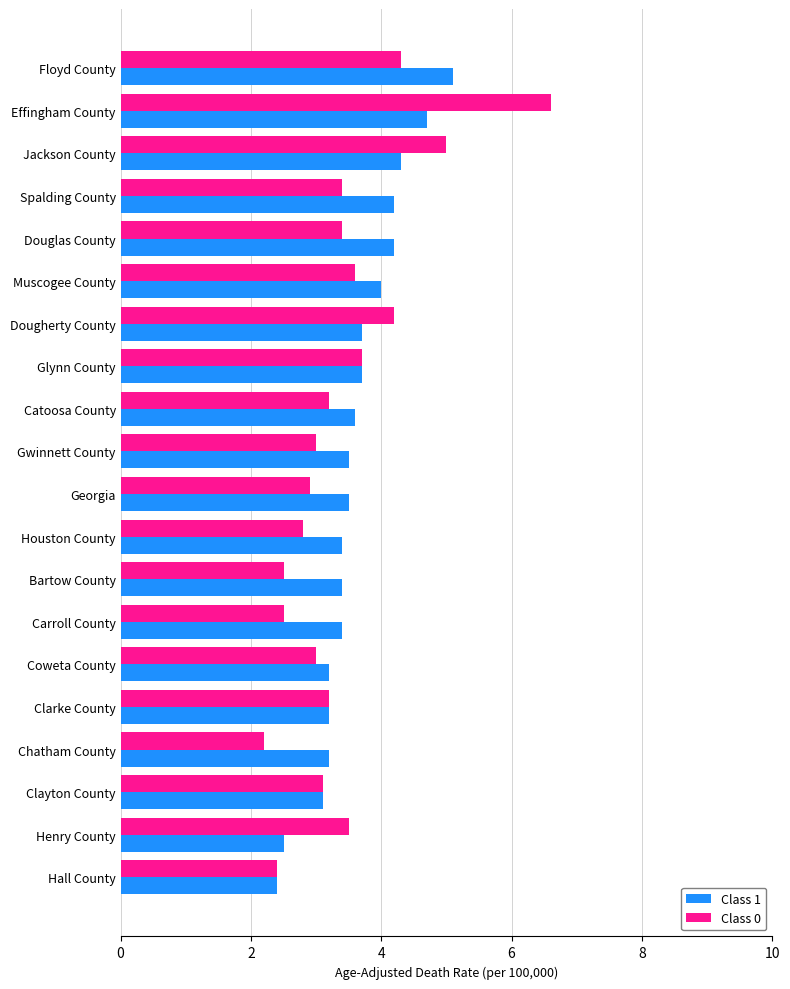

The Class 0 series shows 4.8 at Clarke County. True or false?

False